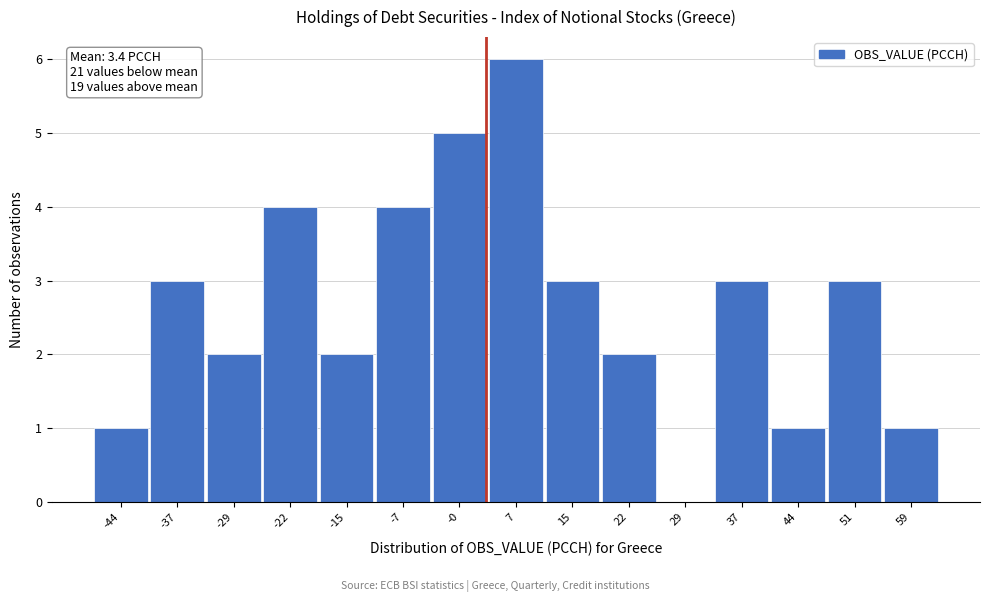

Over which range of the x-axis is the bar tallest?

4 to 11